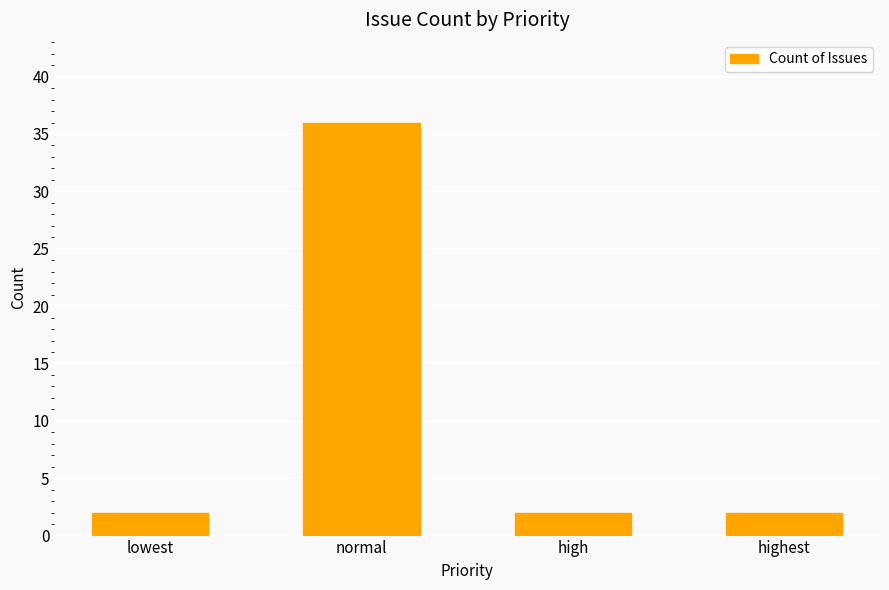

How many values are between 2 and 36?

4